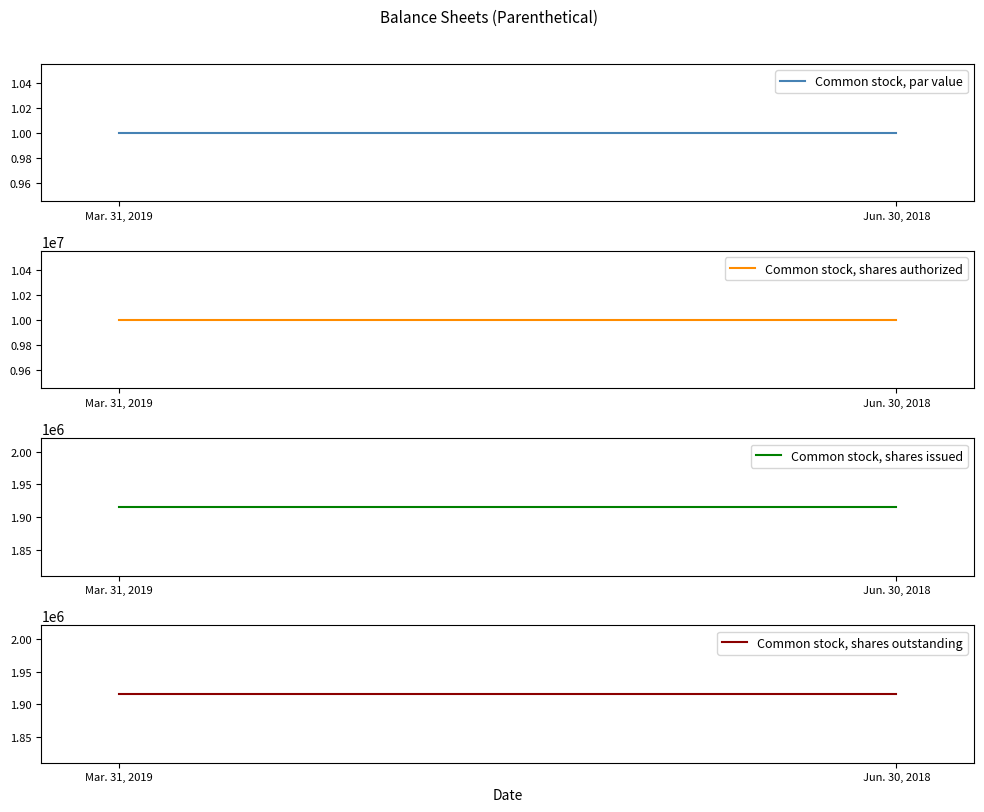

At which label is Common stock, shares authorized closest to 10000000?

Mar. 31, 2019